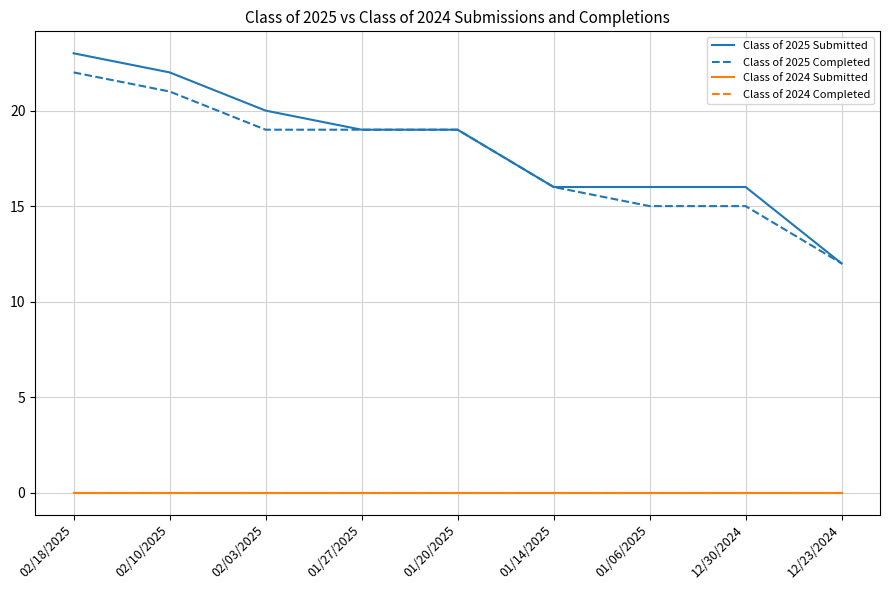

Is it true that Class of 2024 Submitted equals 0 at 02/18/2025?

True